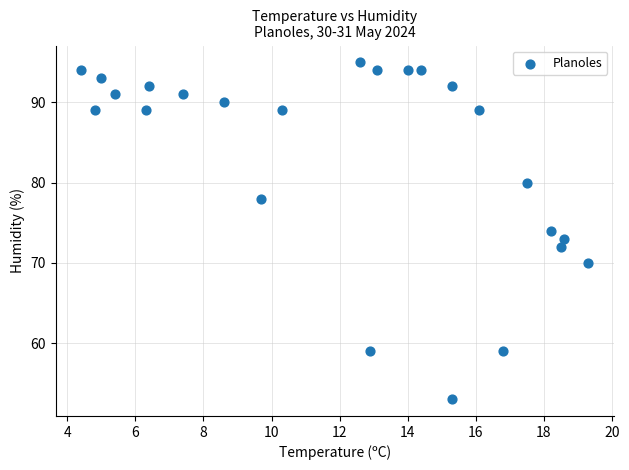

How many points are shown in the scatter plot?

24